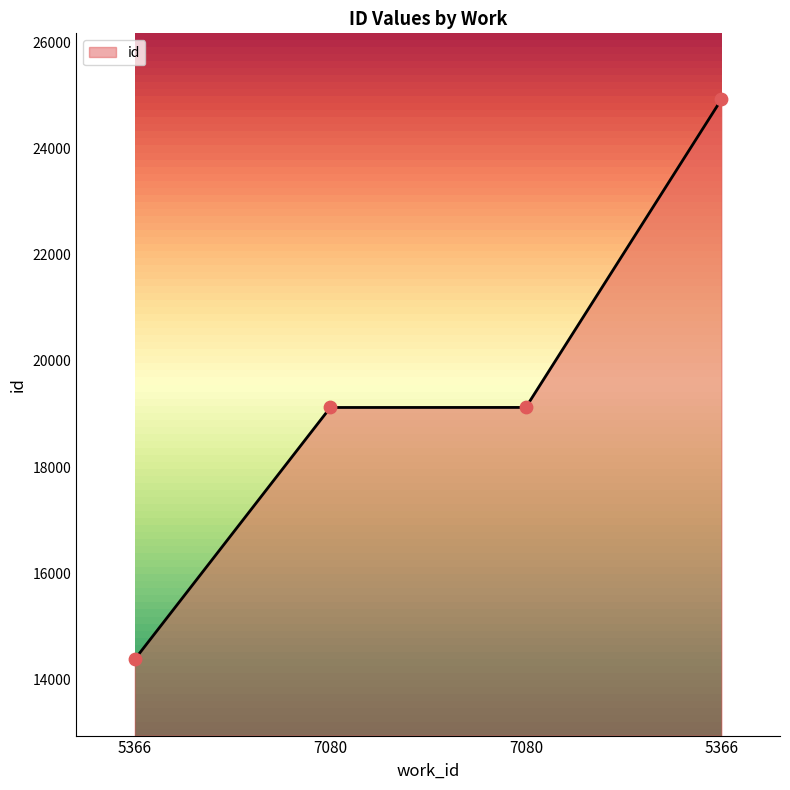

Is this an area chart (filled region under the line)?

Yes